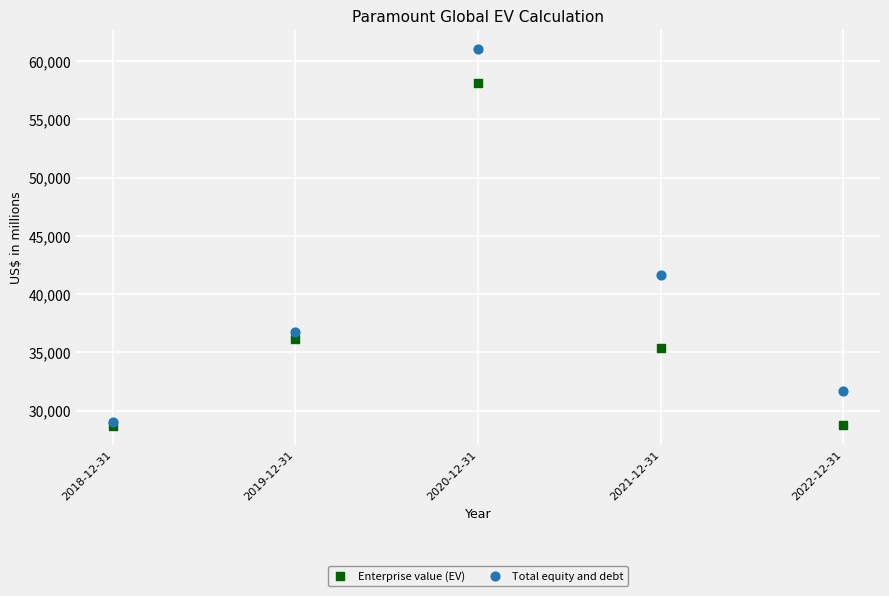

Which series reaches the minimum Y coordinate?

Enterprise value (EV)